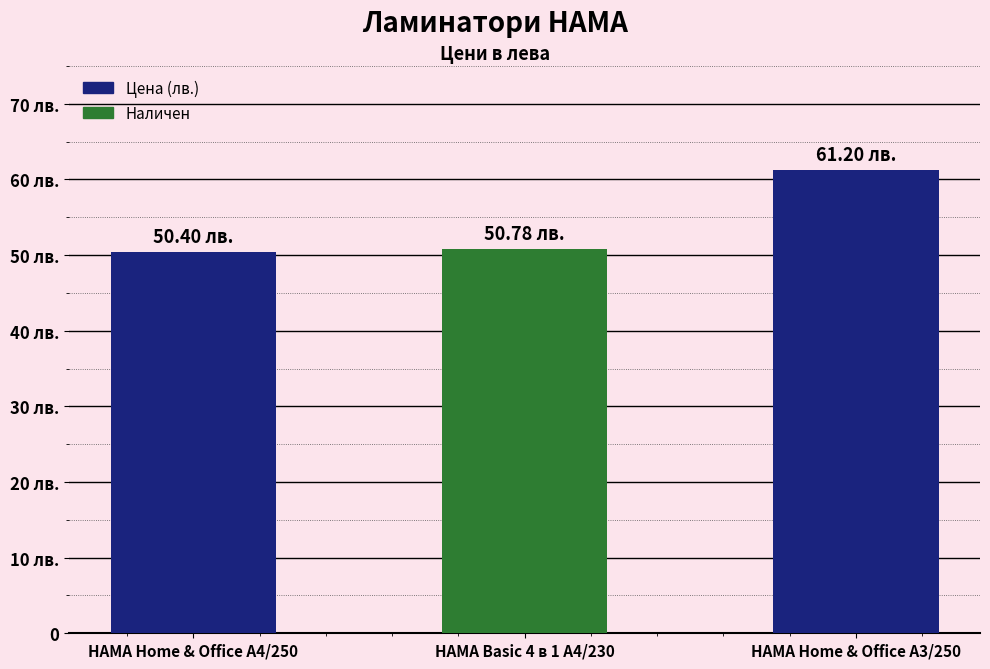

What is the average value?

54.1